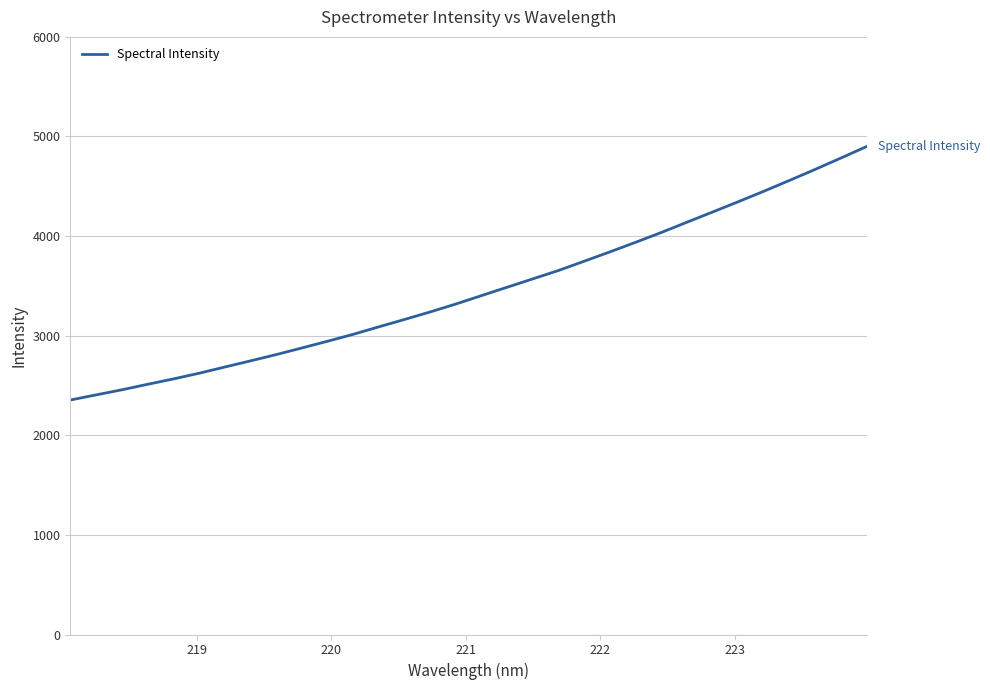

What is the difference between the maximum and minimum values?

2544.5